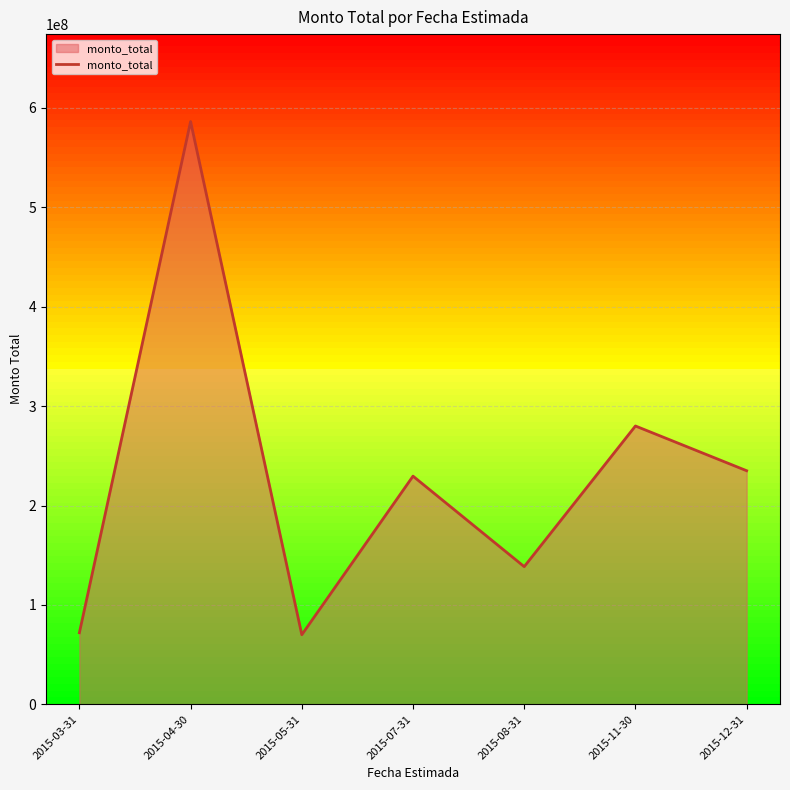

The value at 2015-04-30 is 586250000. True or false?

True